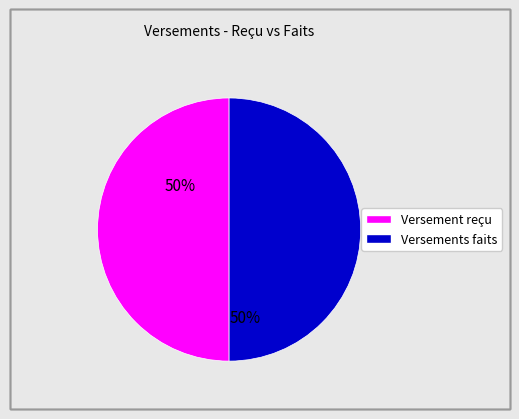

How many slices are in this pie chart?

2